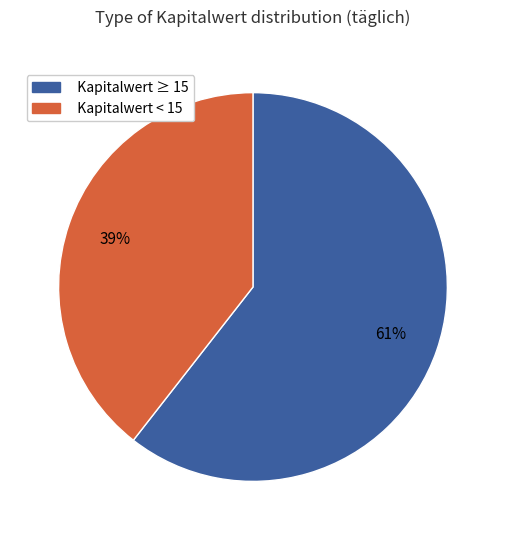

To the nearest percent, what is the average slice percentage?

50%